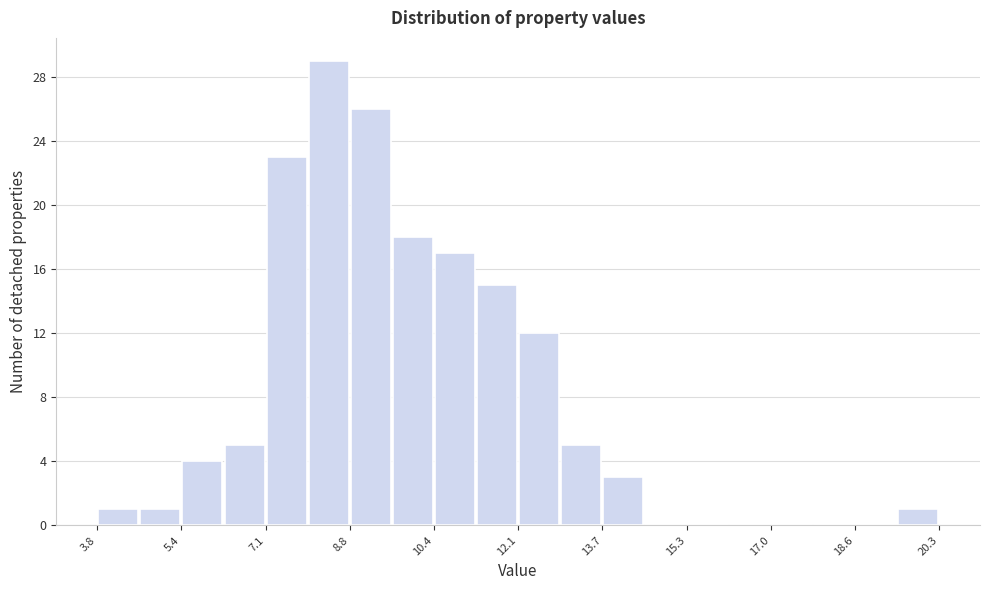

Reading left to right, transcribe this chart: for each bar, give the range it covers on the x-axis and its height. Neither the bar edges nor the heights are printed on the chart, so give them approximately, as read against the axes.

3.8 to 4.6: 1
4.6 to 5.4: 1
5.4 to 6.2: 4
6.2 to 7.2: 5
7.2 to 8.0: 23
8.0 to 8.8: 29
8.8 to 9.6: 26
9.6 to 10.4: 18
10.4 to 11.2: 17
11.2 to 12.0: 15
12.0 to 12.8: 12
12.8 to 13.8: 5
13.8 to 14.6: 3
14.6 to 15.4: 0
15.4 to 16.2: 0
16.2 to 17.0: 0
17.0 to 17.8: 0
17.8 to 18.6: 0
18.6 to 19.4: 0
19.4 to 20.4: 1